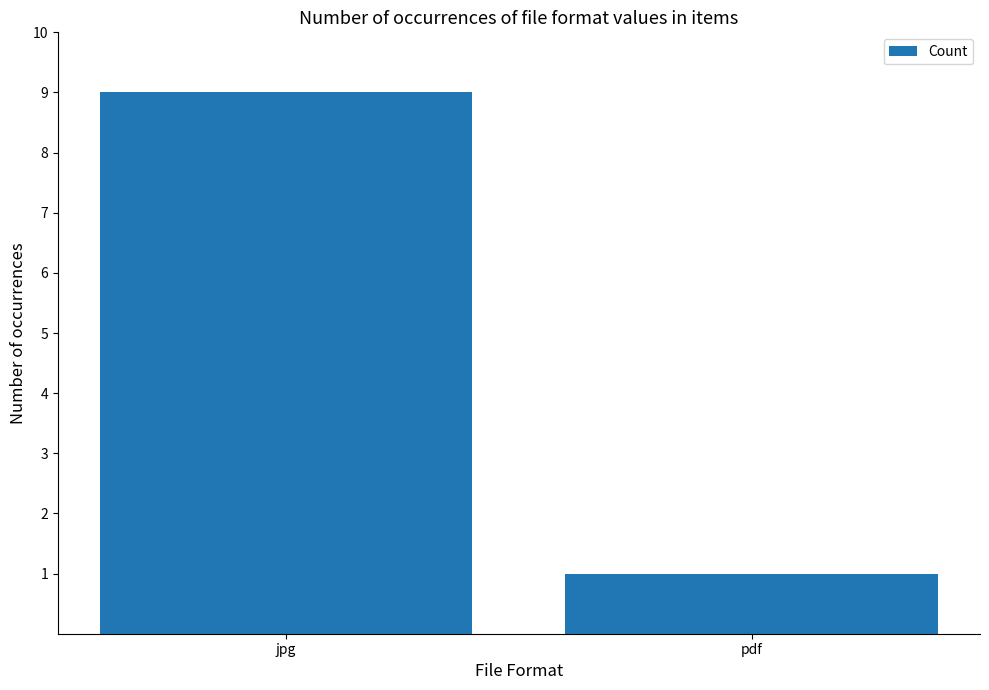

The chart shows a value of 14 at jpg. True or false?

False